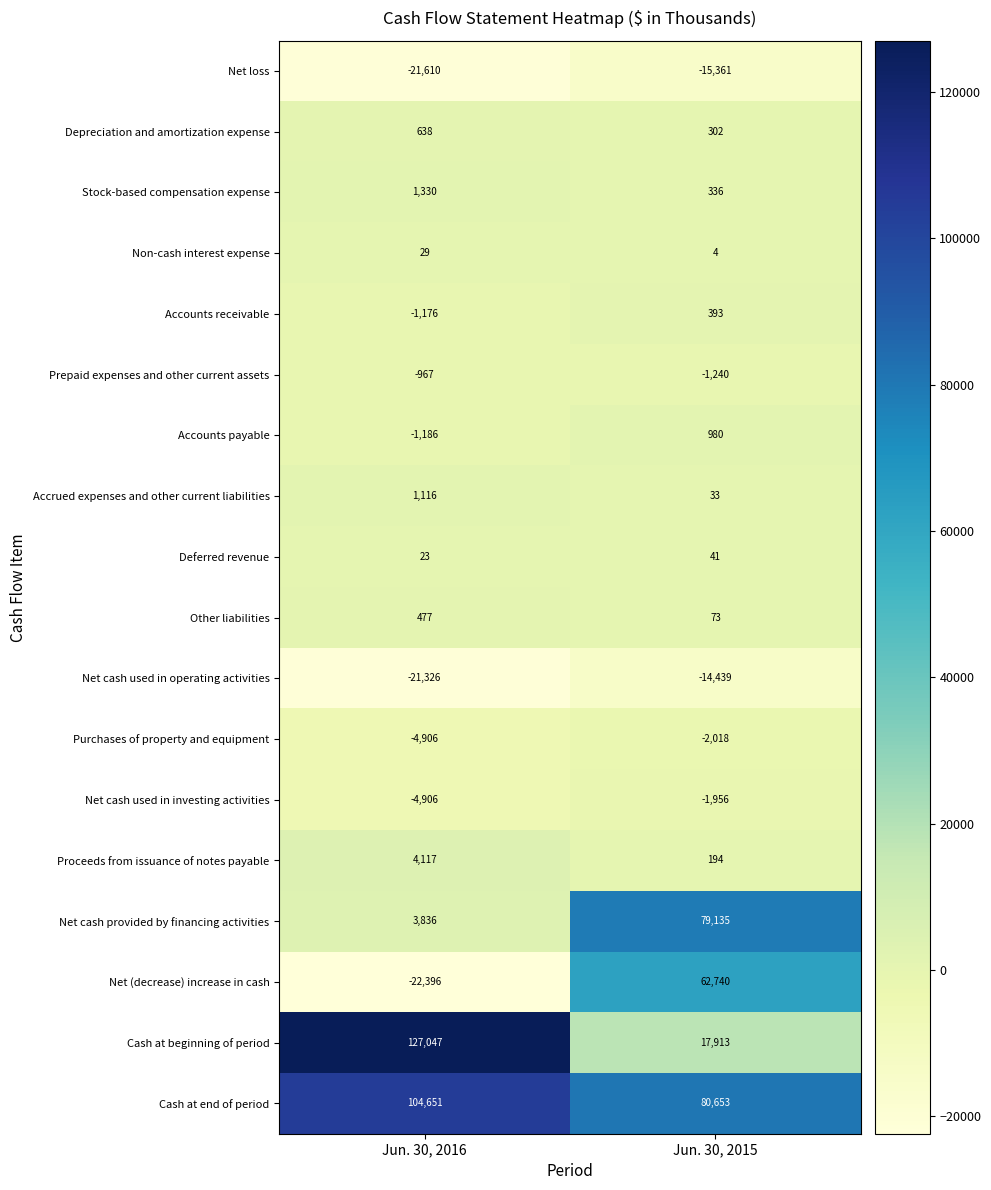

What is the sum of all Accounts payable values?

-206